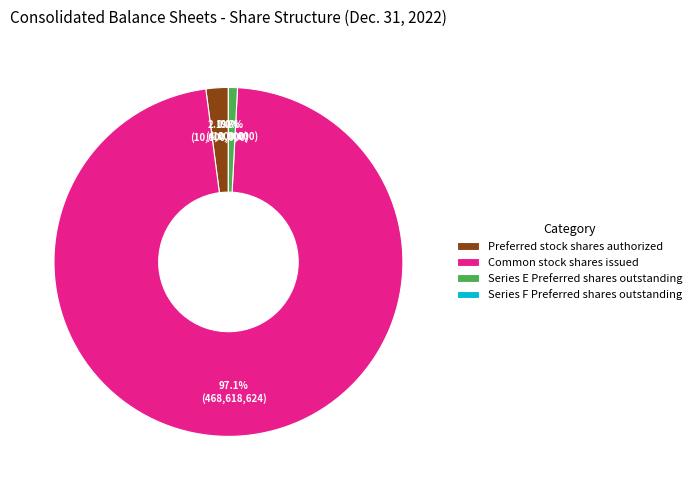

To the nearest percent, what is the average slice percentage?

25%